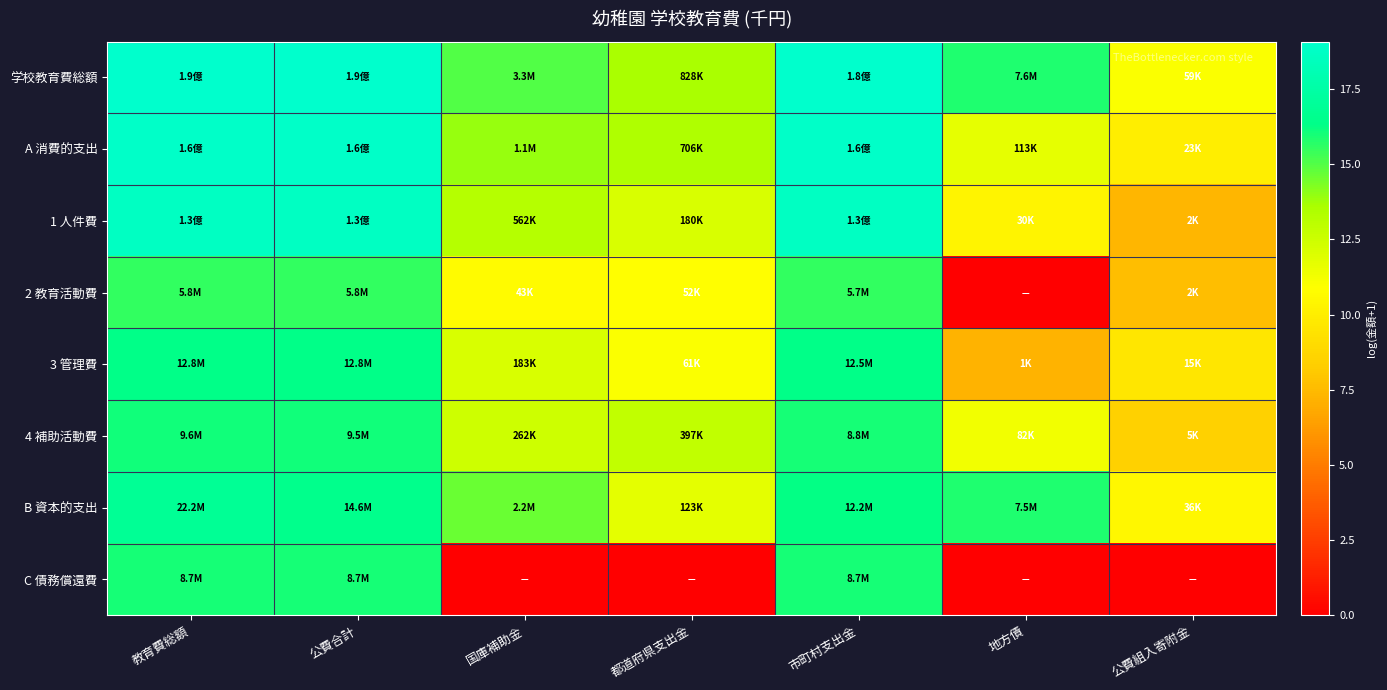

What is the maximum value shown in the chart?

19.1